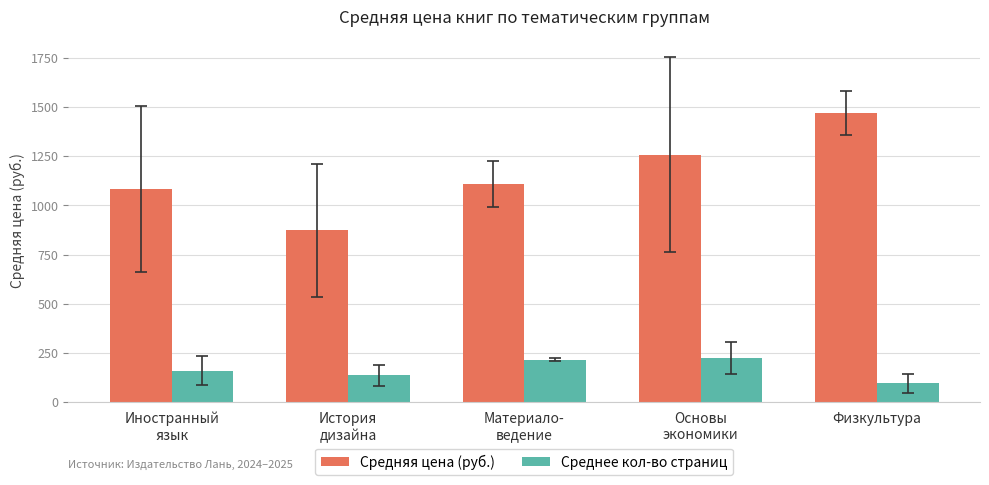

What is the minimum value shown in the chart?

96.0